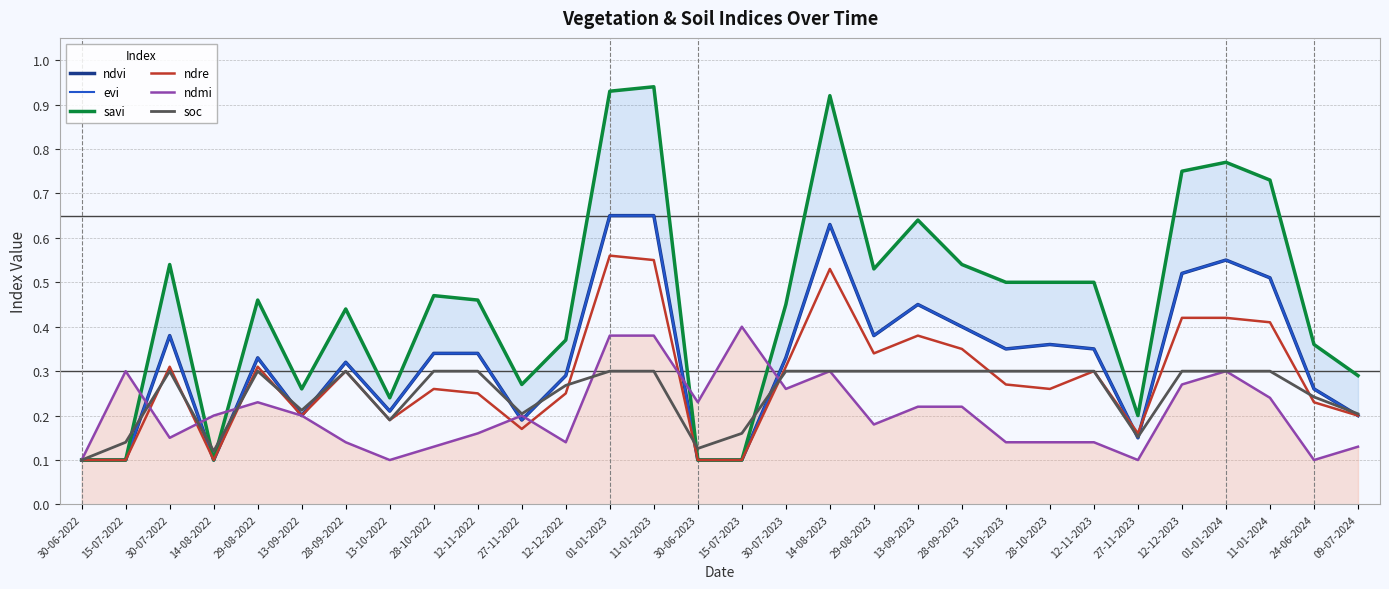

The value of soc at 28-10-2023 is 0.5. True or false?

False